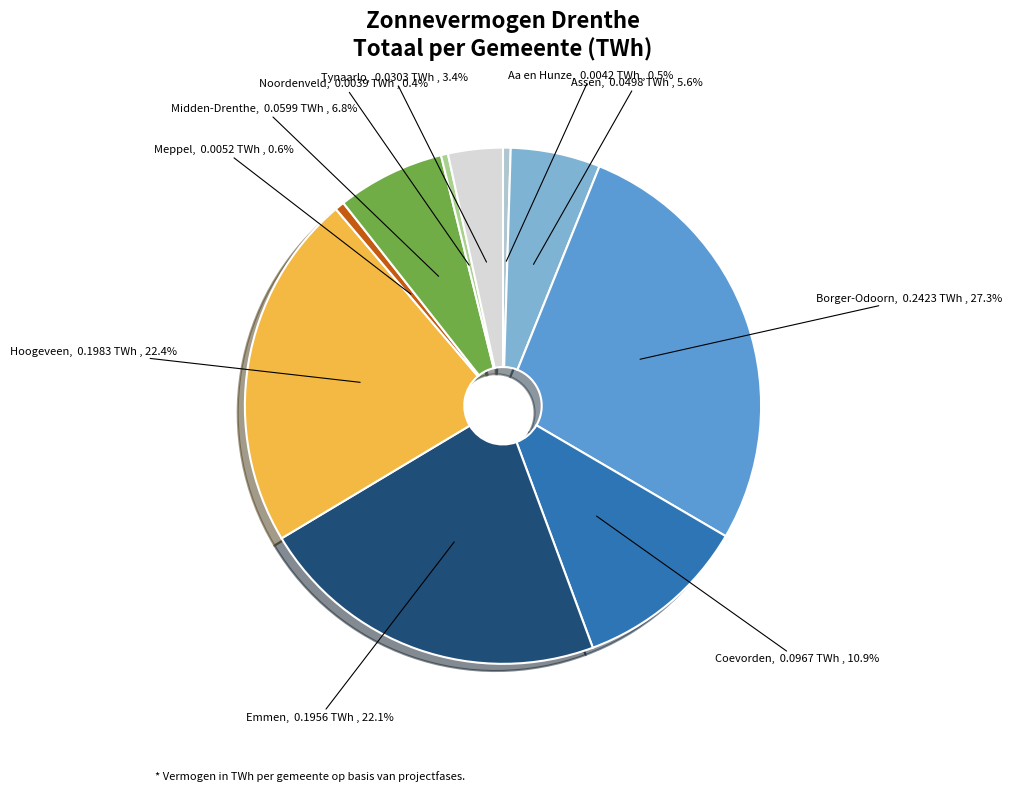

True or false: Assen accounts for 6% of the total.

True